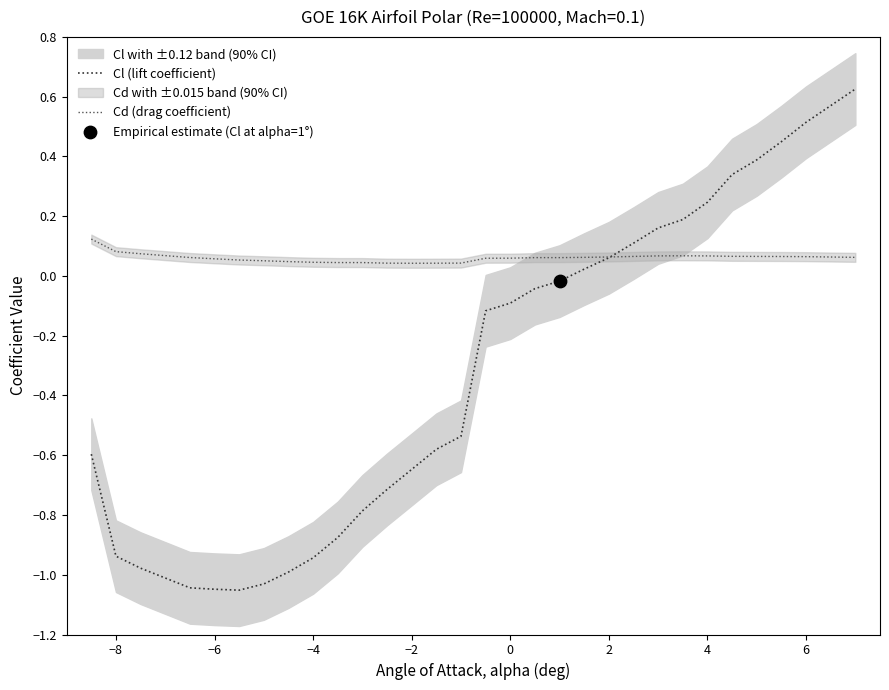

Which series contains the highest Y value?

Cl (lift coefficient)